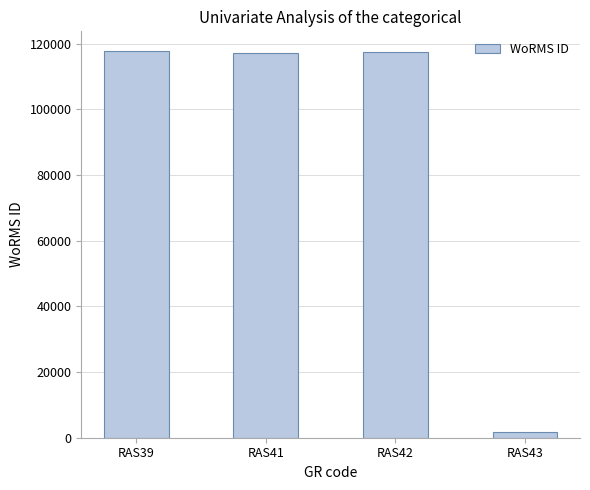

What value does the data have at RAS43, to the nearest 50?

1600